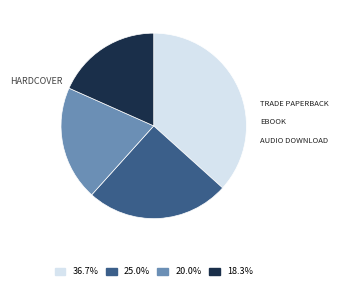

Is the sum of 36.7% and 25.0% greater than half?

Yes